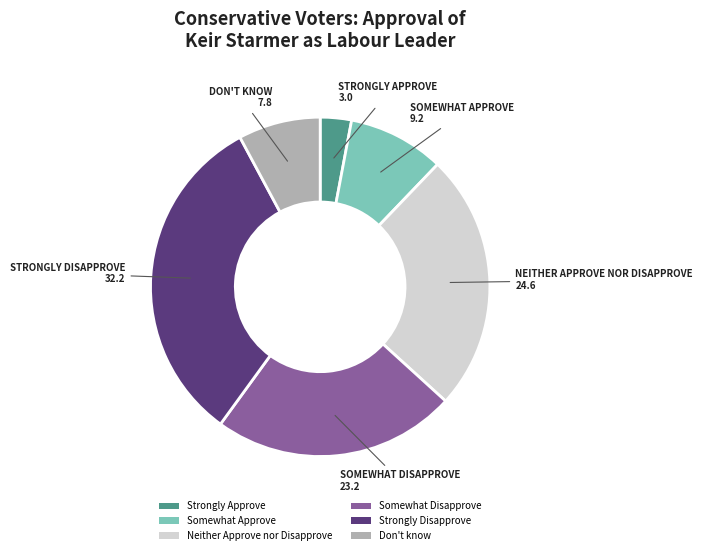

Combined, do Don't know and Somewhat Approve account for over 50%?

No